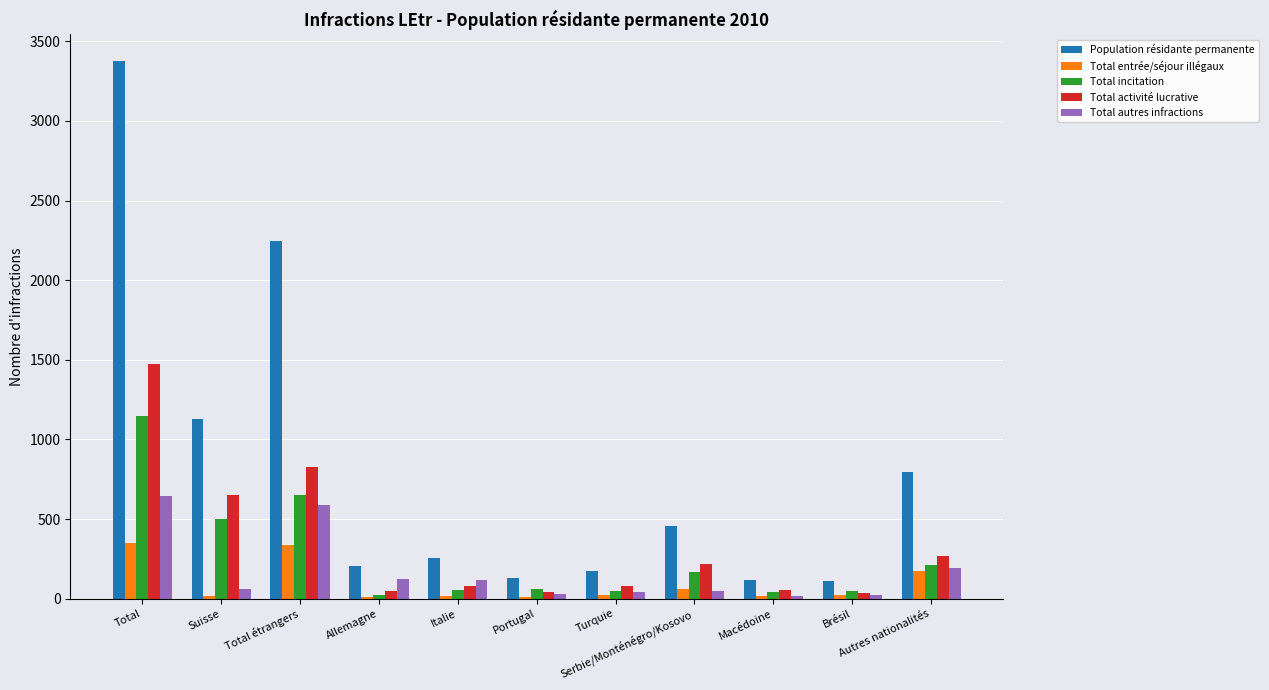

What is the greatest value displayed?

3374